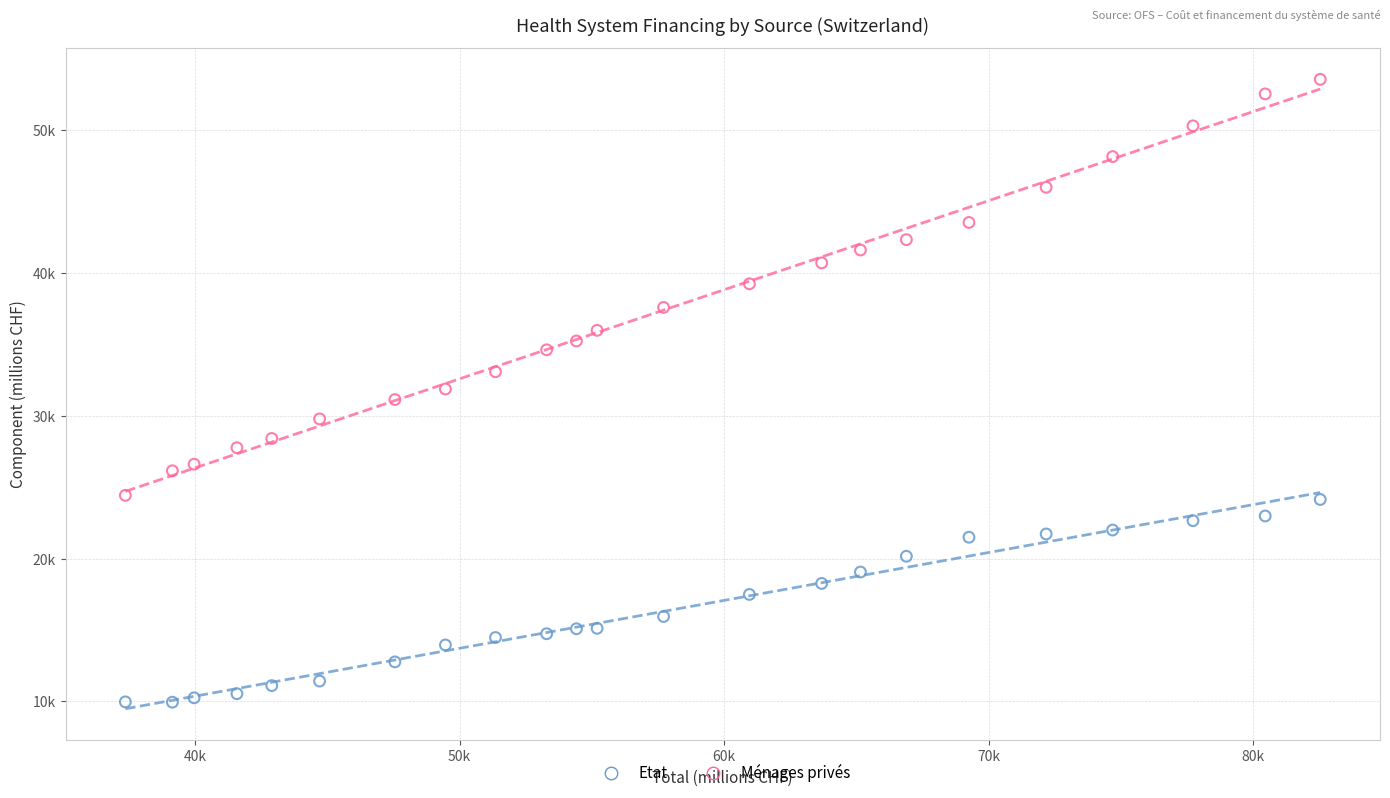

Which series has the largest Y range (max minus min)?

Ménages privés